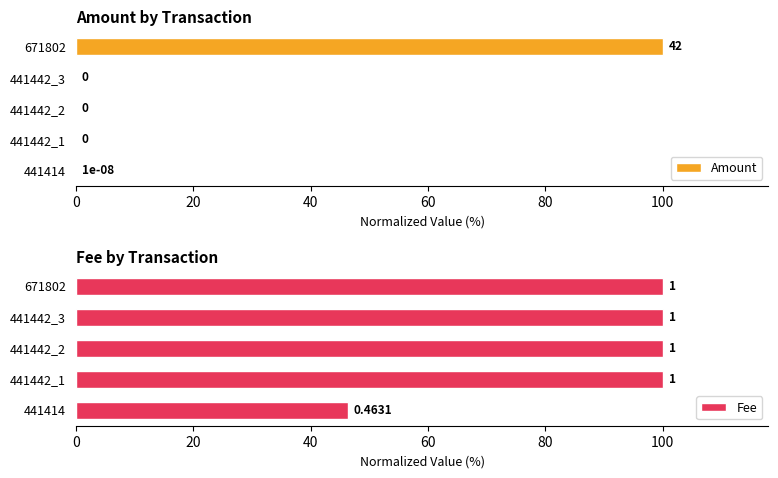

What is the maximum value for Amount?

100.0